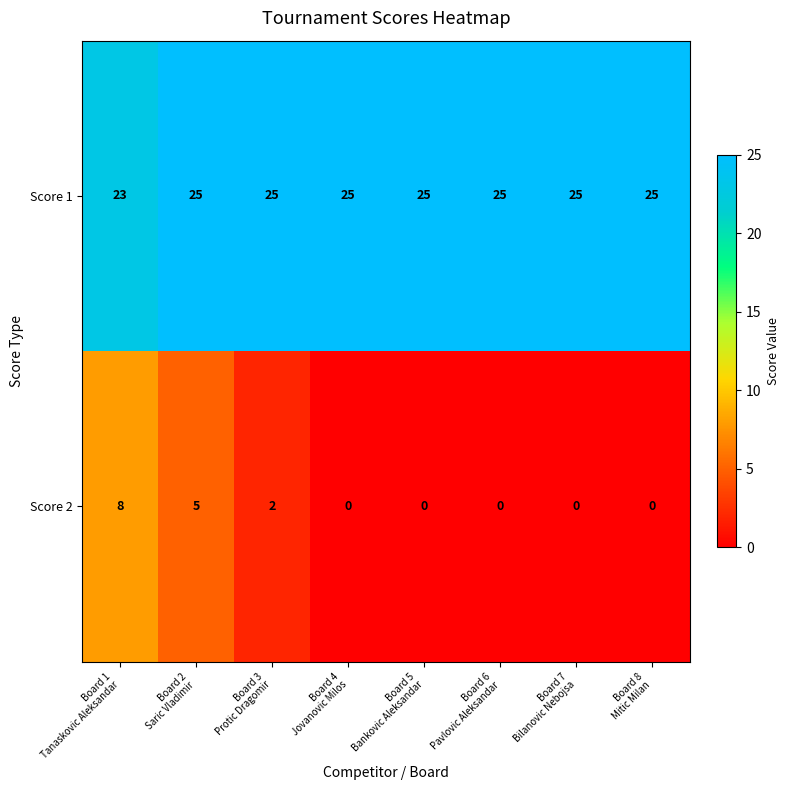

List the series in order of their overall mean, lowest first.

Score 2, Score 1